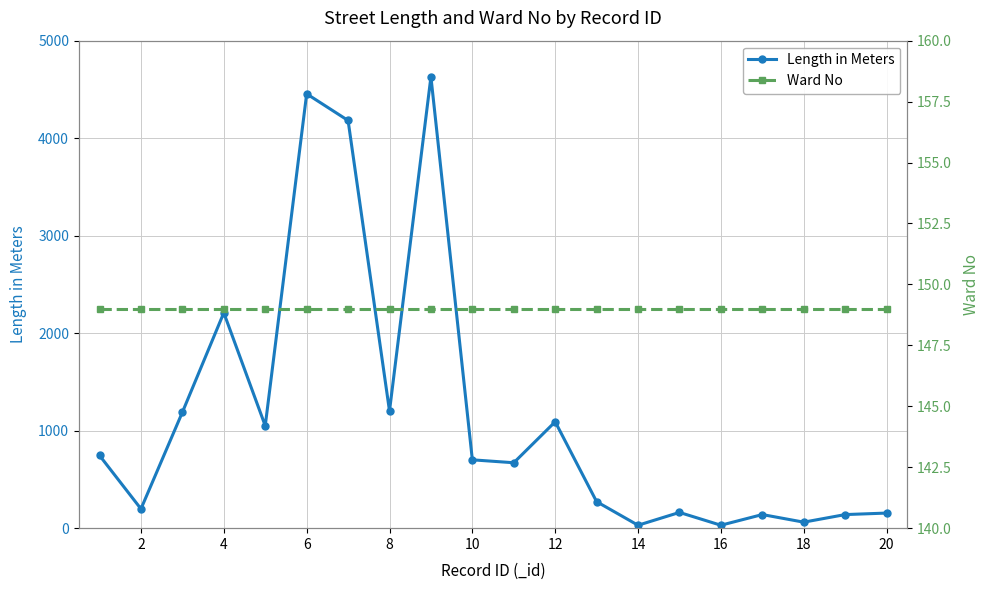

List the series in order of their peak value, lowest first.

Ward No, Length in Meters